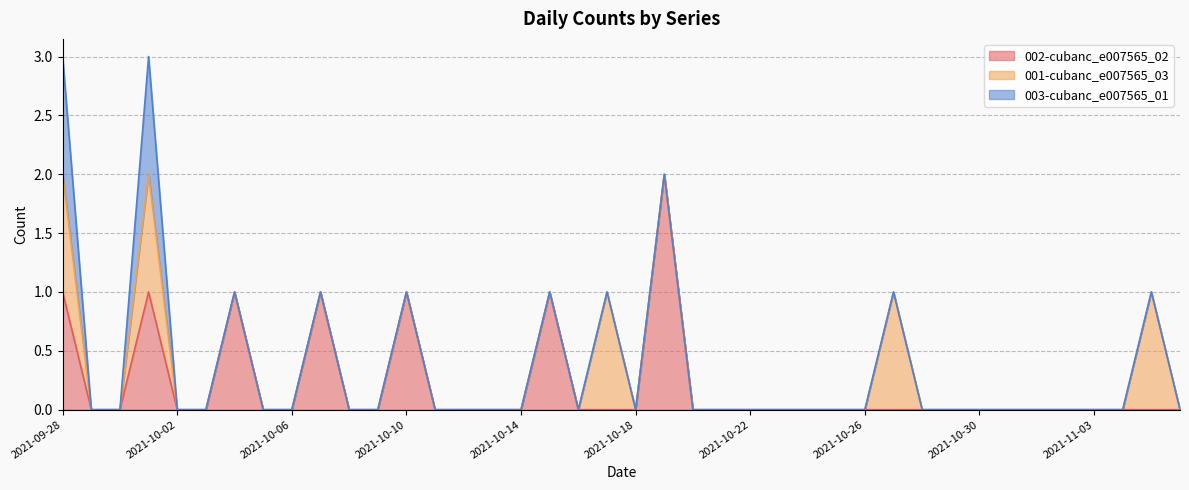

Does the chart display data point markers on the line(s)?

No